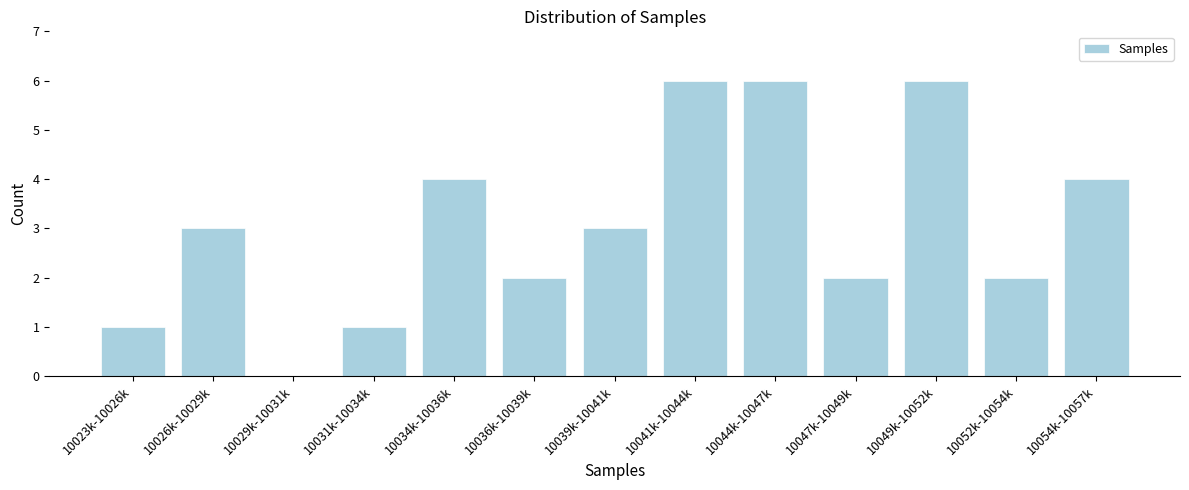

Reading left to right, transcribe all the data shown in this chart.

10023k-10026k=1	10026k-10029k=3	10029k-10031k=0	10031k-10034k=1	10034k-10036k=4	10036k-10039k=2	10039k-10041k=3	10041k-10044k=6	10044k-10047k=6	10047k-10049k=2	10049k-10052k=6	10052k-10054k=2	10054k-10057k=4